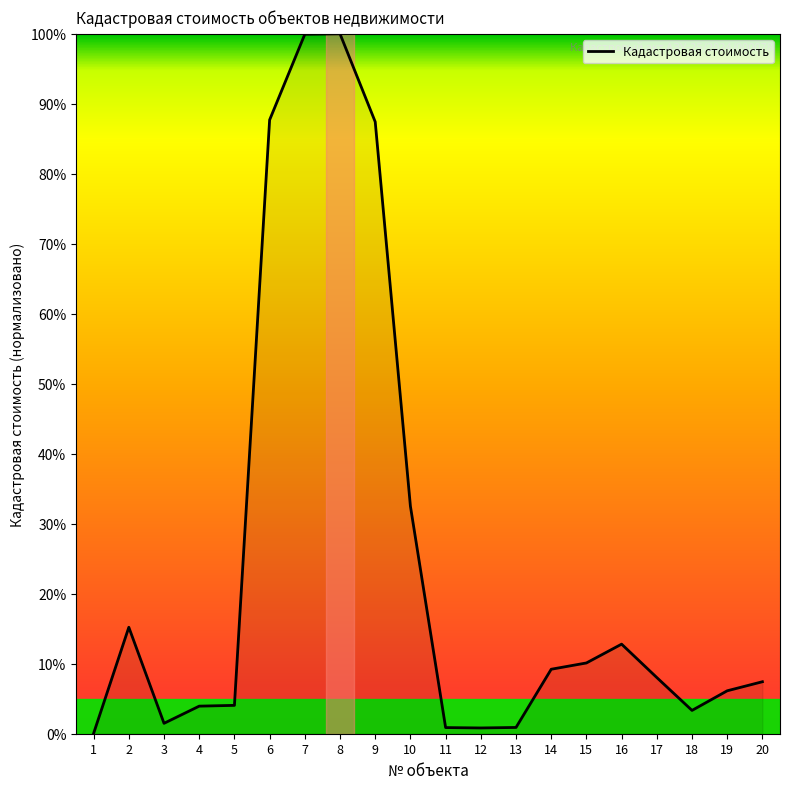

Is it true that the value at 12 is 0.8?

True